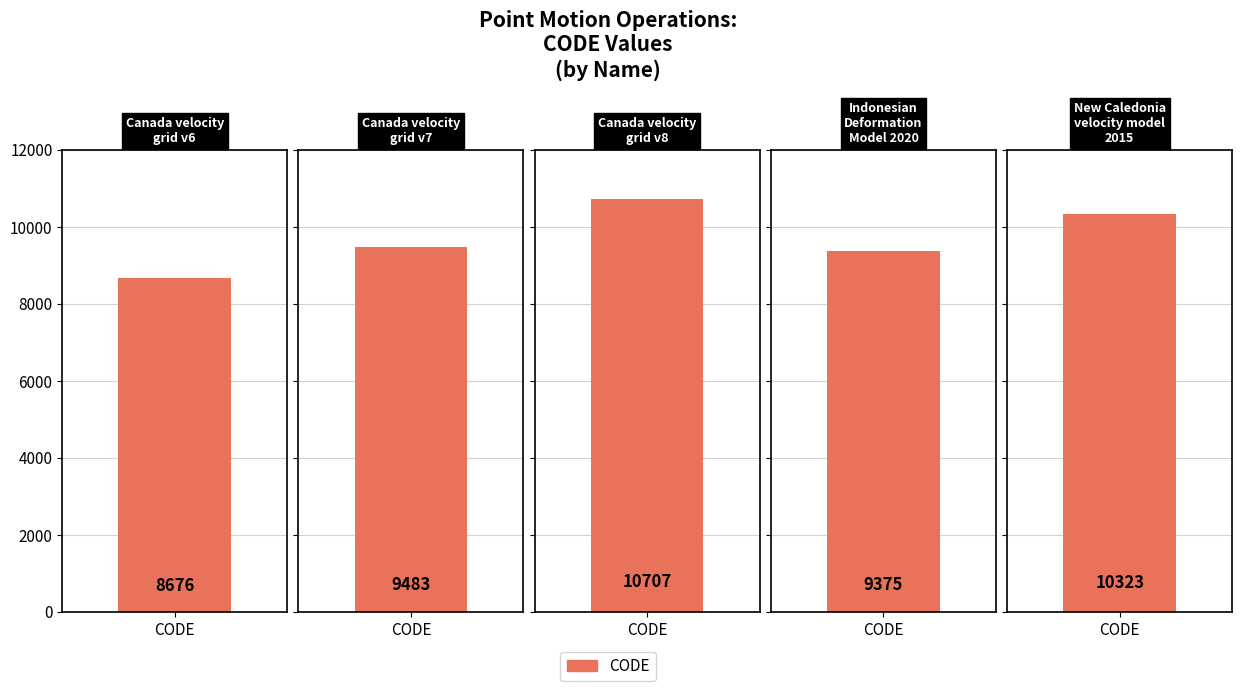

How many data points are less than 9483?

2